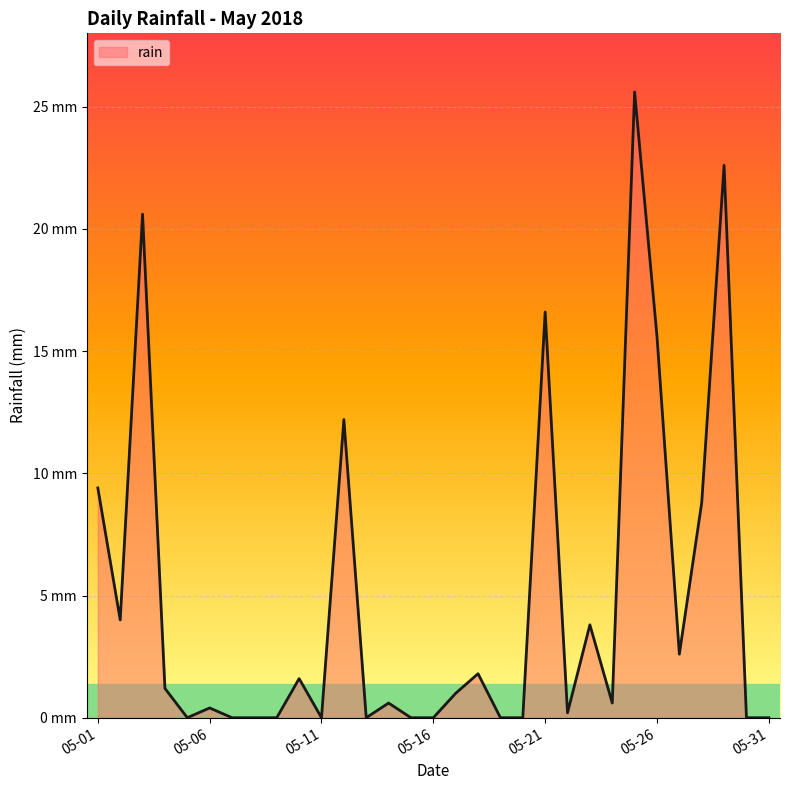

Reading left to right, transcribe all the data shown in this chart.

9.4	4.0	20.6	1.2	0.0	0.4	0.0	0.0	0.0	1.6	0.0	12.2	0.0	0.6	0.0	0.0	1.0	1.8	0.0	0.0	16.6	0.2	3.8	0.6	25.6	15.6	2.6	8.8	22.6	0.0	0.0